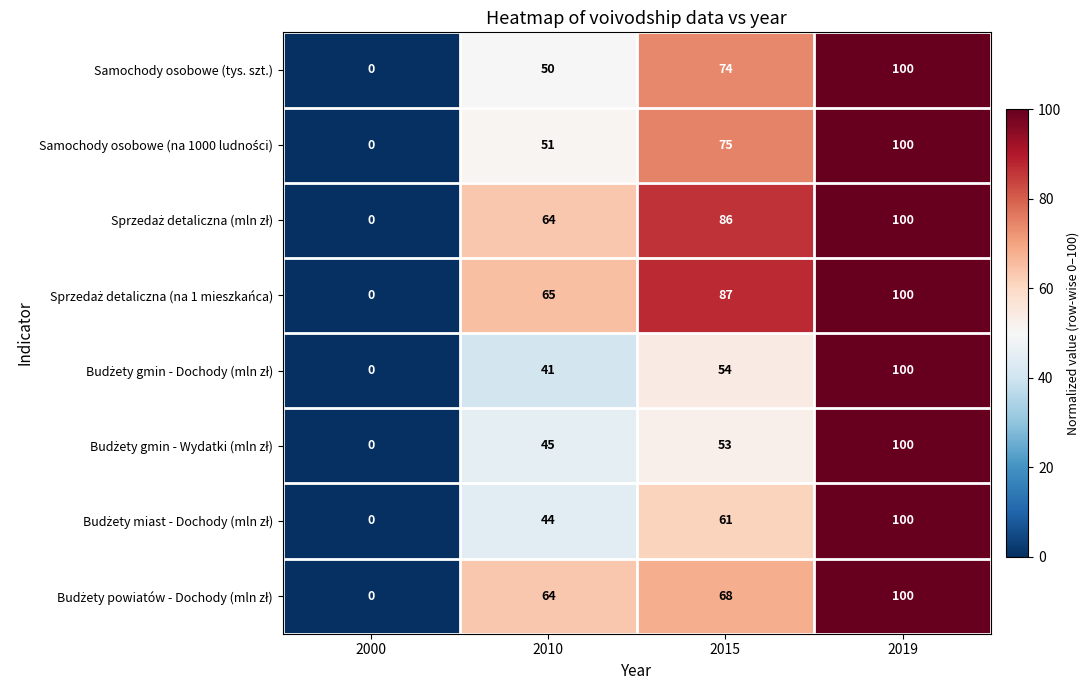

What is the spread (max minus min) of values at 2015?

34